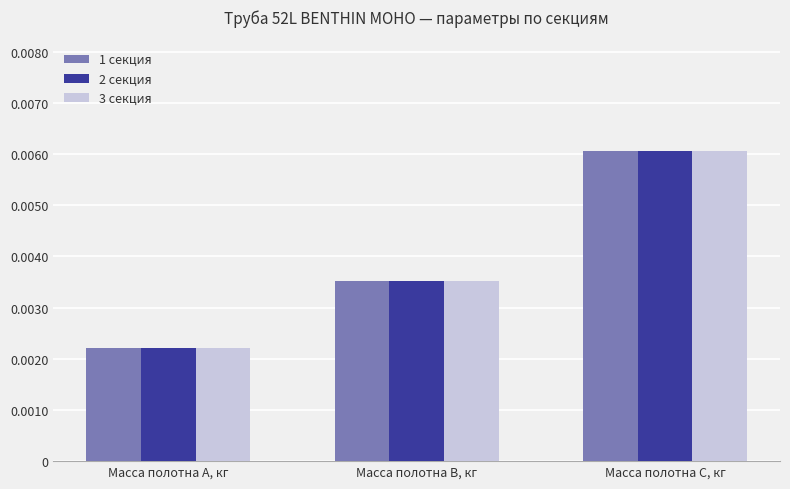

Count the 1 секция values in the range 0 to 1.

3